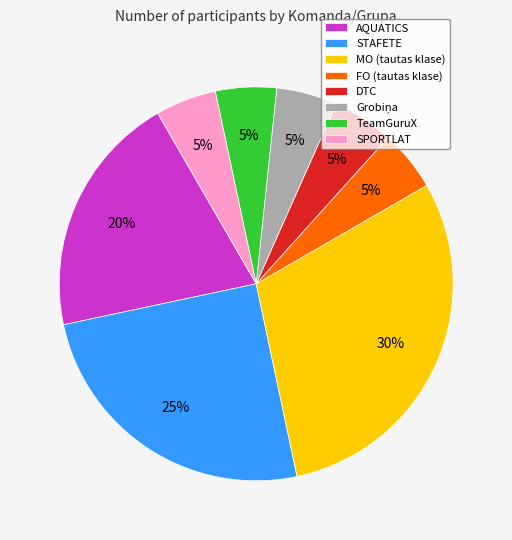

Which slice is the largest?

MO (tautas klase)